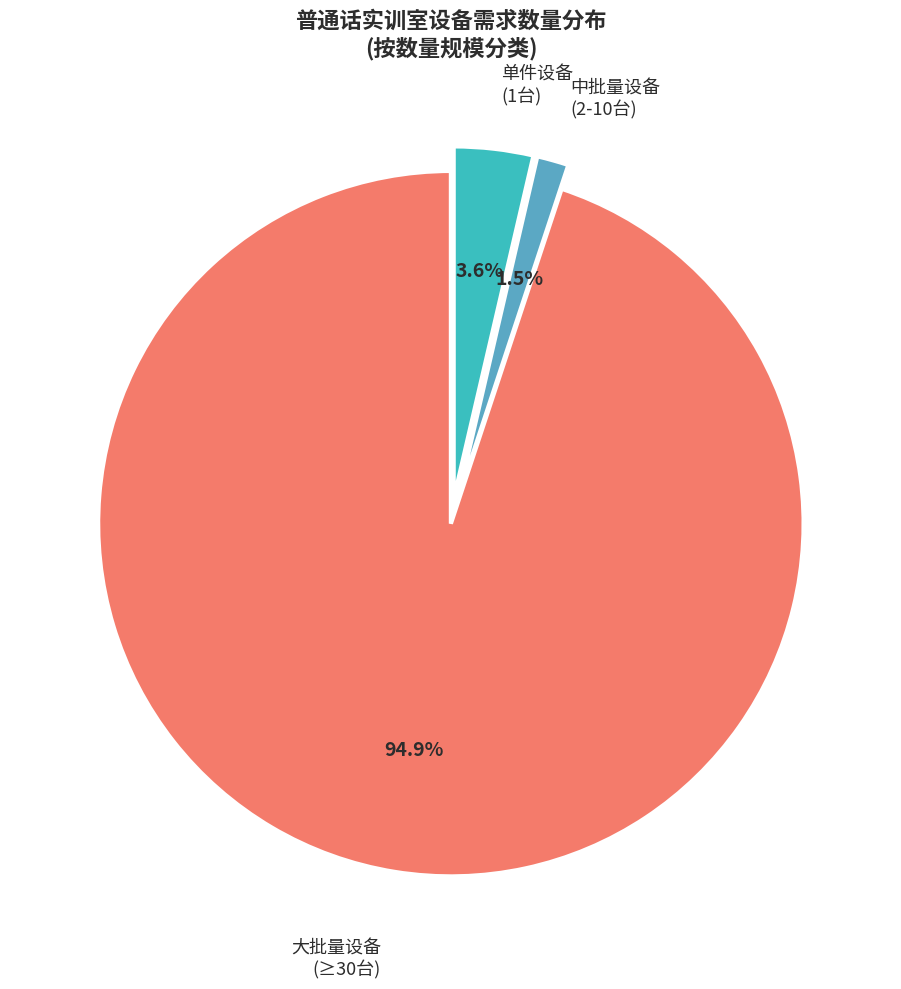

What percentage do 大批量设备 (≥30台) and 单件设备 (1台) together represent?

98.5%